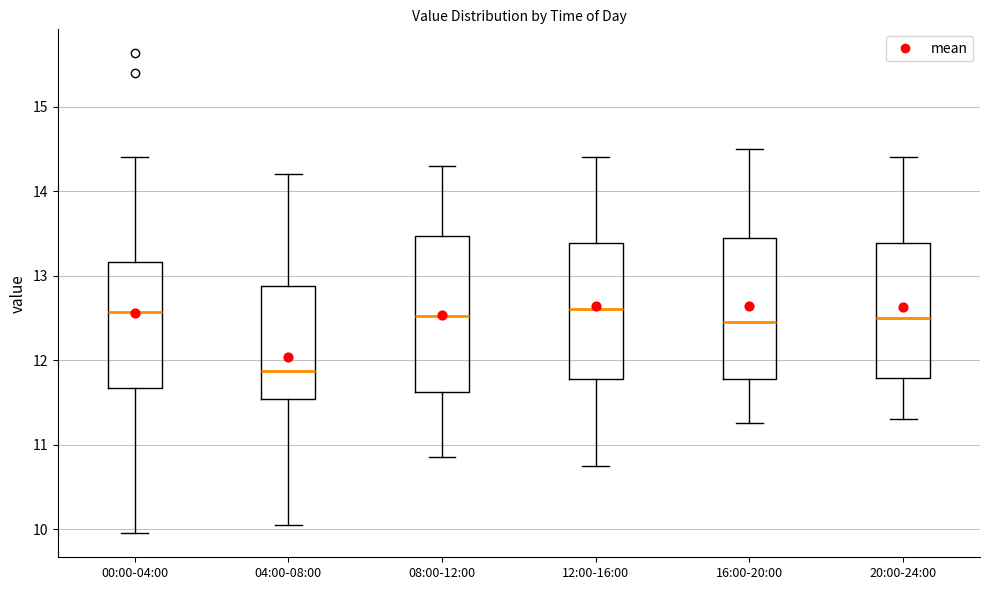

Where does the lower whisker of the box for 08:00-12:00 end on the y-axis? The values are not printed on the chart, so give them approximately, as read against the axis.

10.9